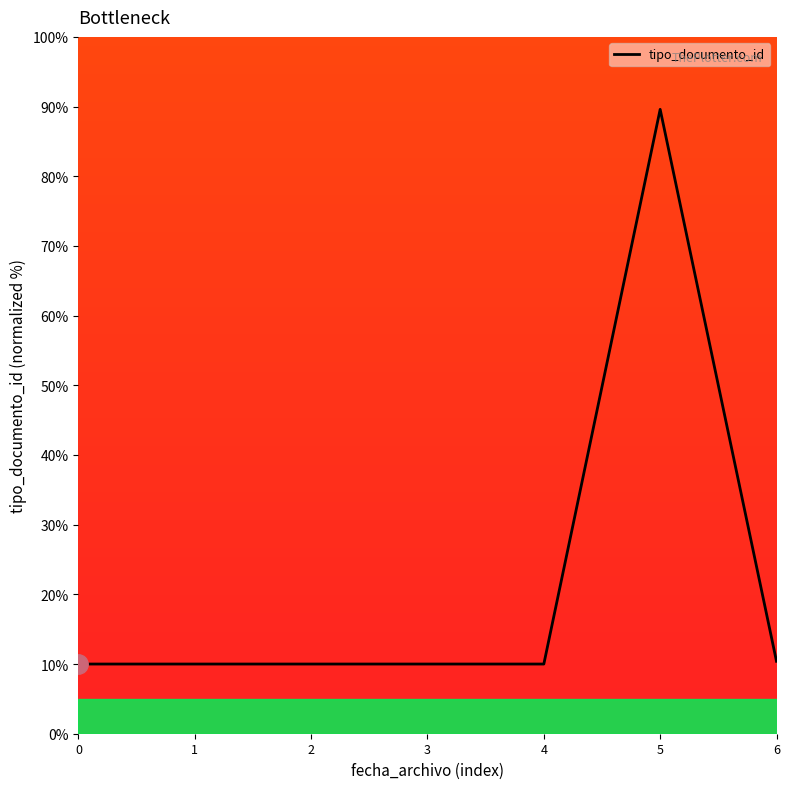

Is this an area chart (filled region under the line)?

No